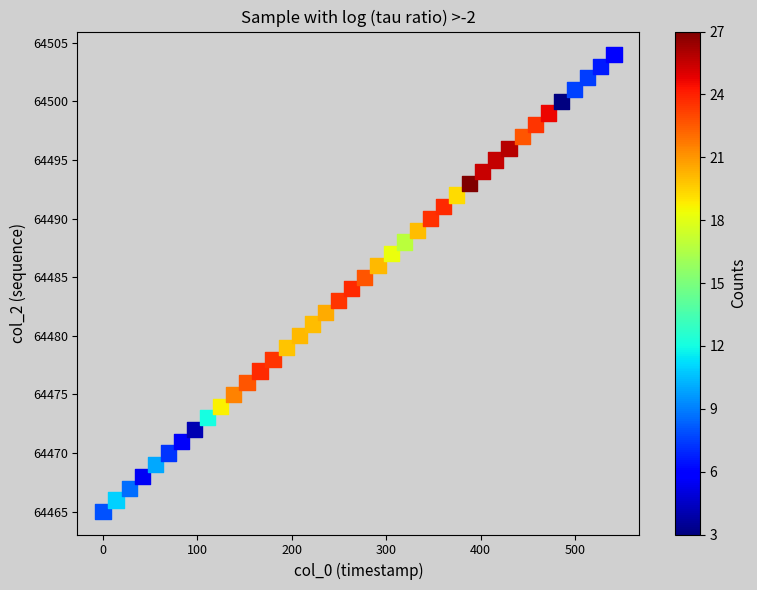

What is the range of Y values (max minus min)?

39